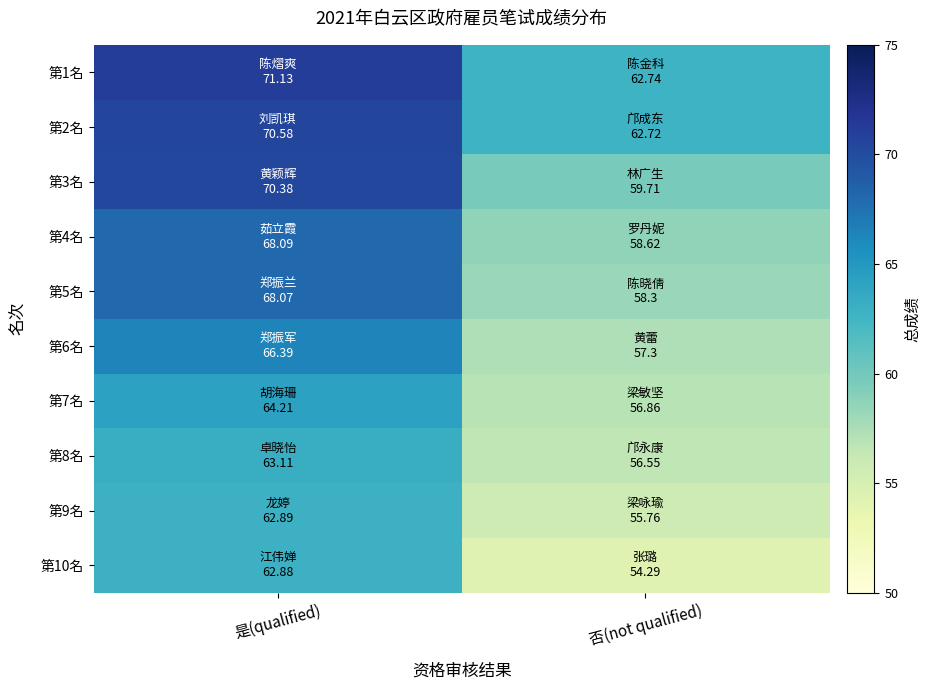

At 否(not qualified), list the series in order from largest to smallest.

第1名, 第2名, 第3名, 第4名, 第5名, 第6名, 第7名, 第8名, 第9名, 第10名